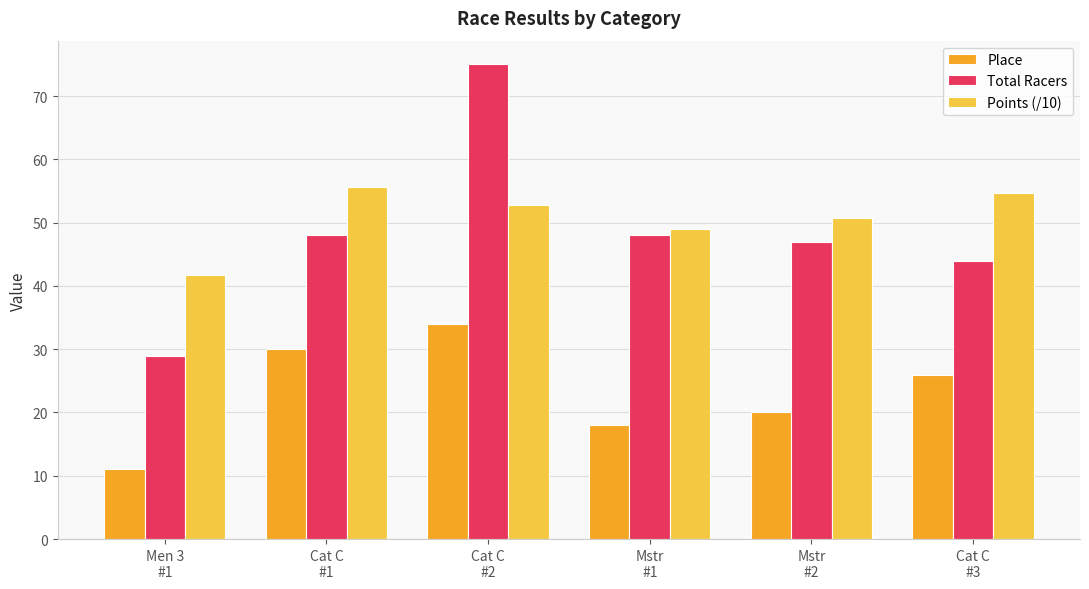

Which series changed the most between Men 3
#1 and Mstr
#2?

Total Racers